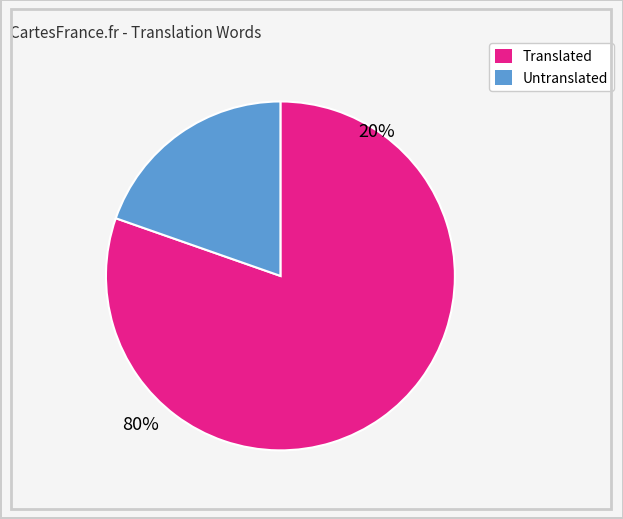

Does any single category account for the majority?

Yes